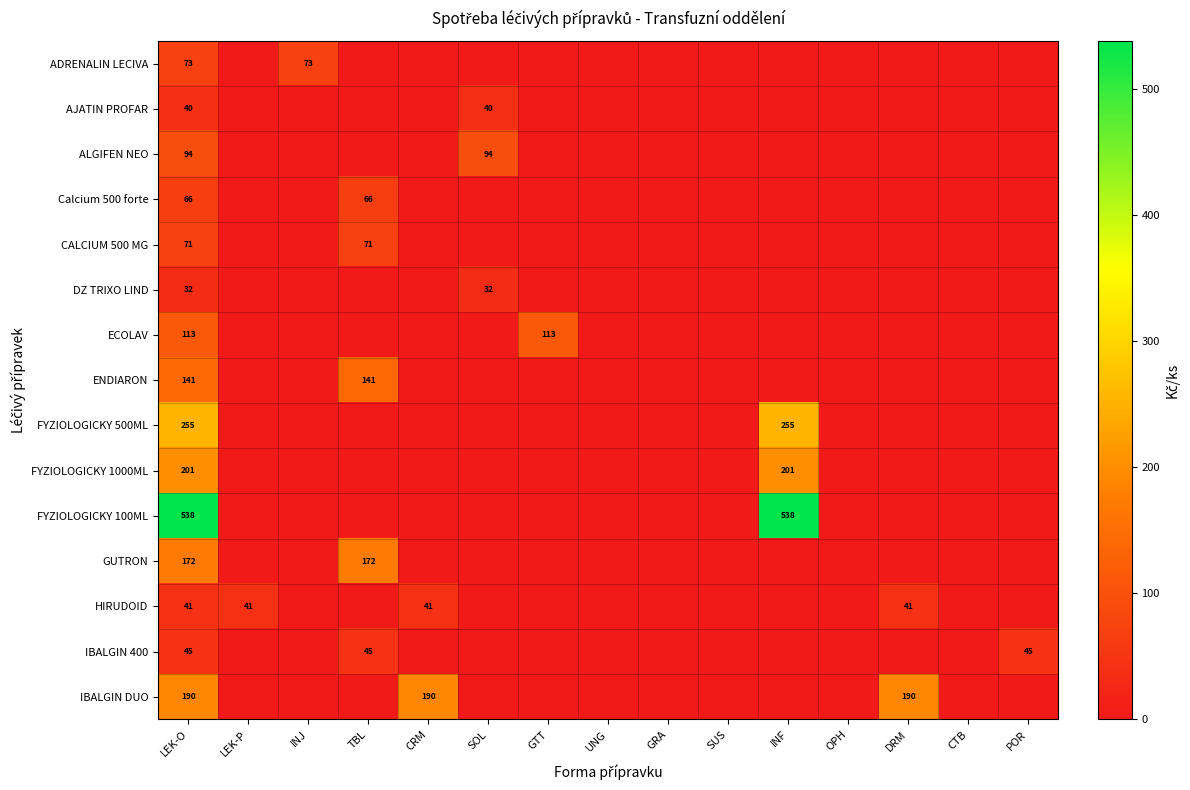

At LEK-O, list the series in order from smallest to largest.

DZ TRIXO LIND, AJATIN PROFAR, HIRUDOID, IBALGIN 400, Calcium 500 forte, CALCIUM 500 MG, ADRENALIN LECIVA, ALGIFEN NEO, ECOLAV, ENDIARON, GUTRON, IBALGIN DUO, FYZIOLOGICKY 1000ML, FYZIOLOGICKY 500ML, FYZIOLOGICKY 100ML